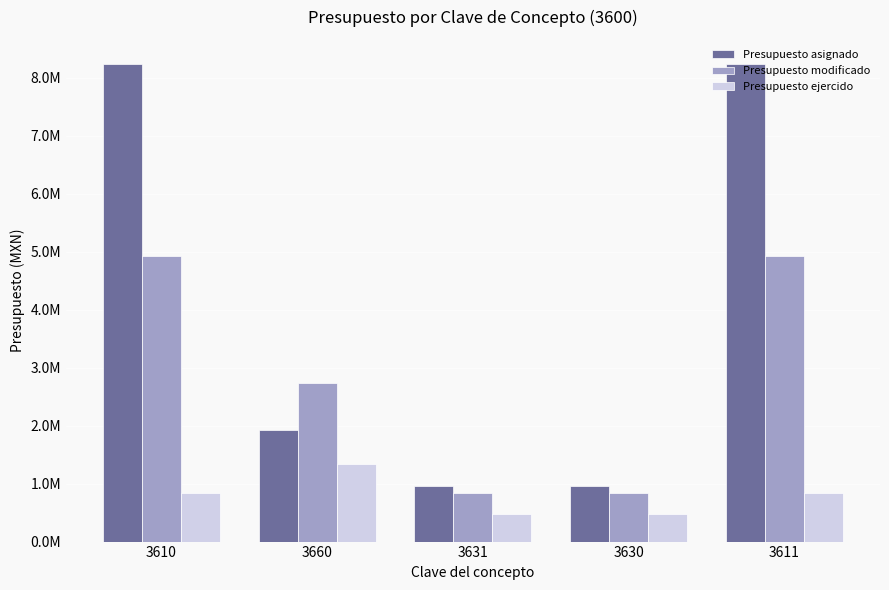

At which category is the sum across all series the highest?

3610